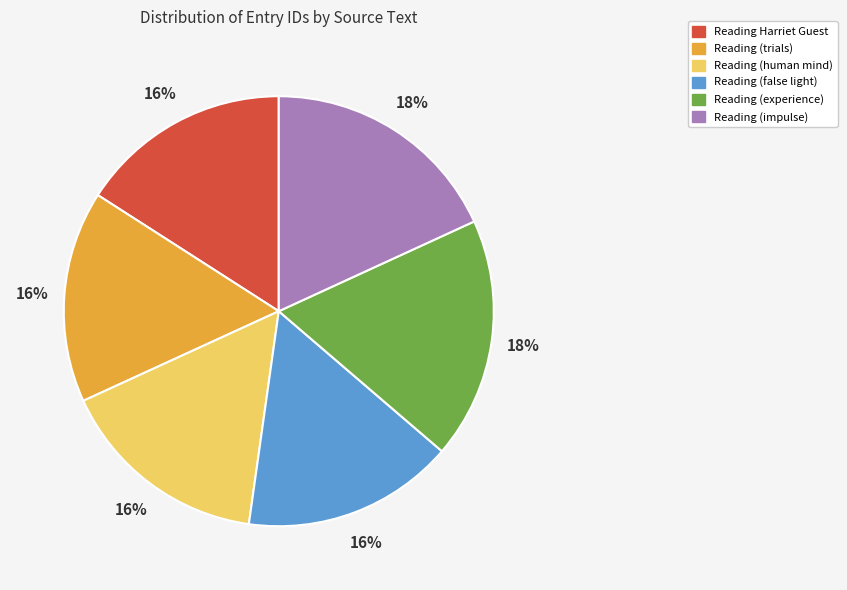

Is it true that Reading (human mind) is 16% of the pie?

True